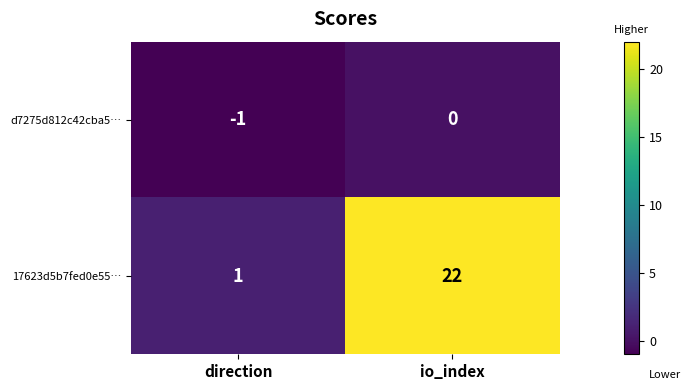

Reading left to right, transcribe all the data shown in this chart.

d7275d812c42cba5…: -1	0
17623d5b7fed0e55…: 1	22